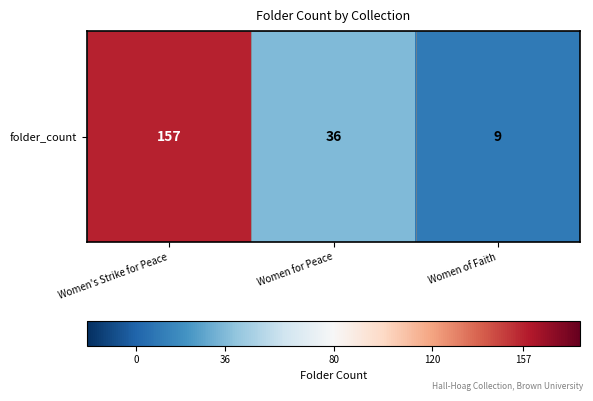

Reading left to right, extract all data points from this chart.

157	36	9